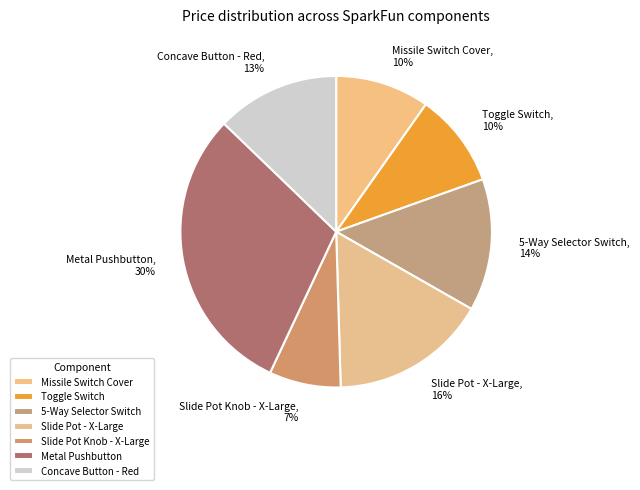

Which category has the smallest portion of the pie?

Slide Pot Knob - X-Large